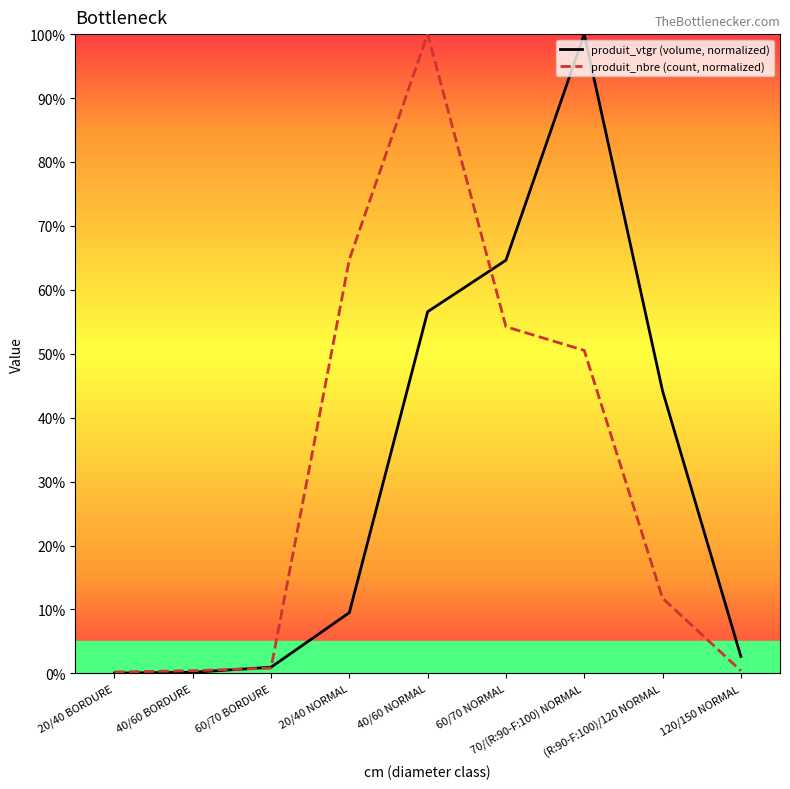

Is the value of produit_vtgr (volume, normalized) at 40/60 NORMAL greater than the value of produit_nbre (count, normalized) at 40/60 BORDURE?

Yes